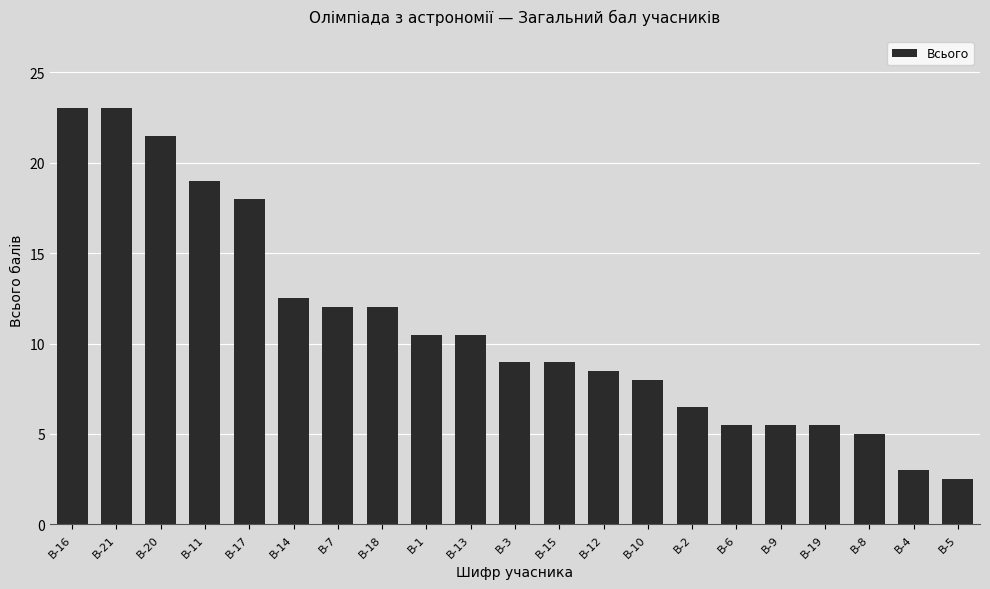

What position from the left is В-21?

2